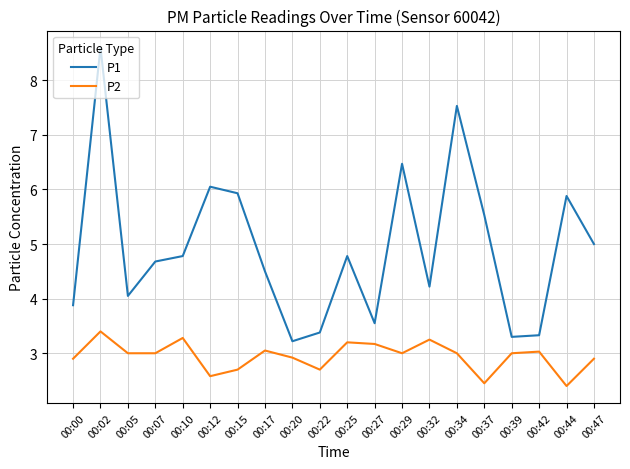

What is the sum of the P1 values at 00:34 and 00:22?

10.9